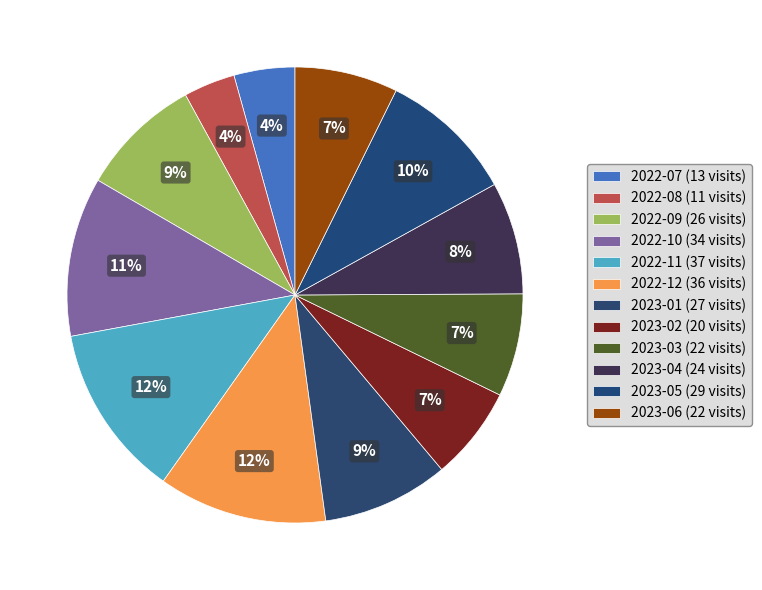

Which category has the biggest portion of the pie?

2022-11